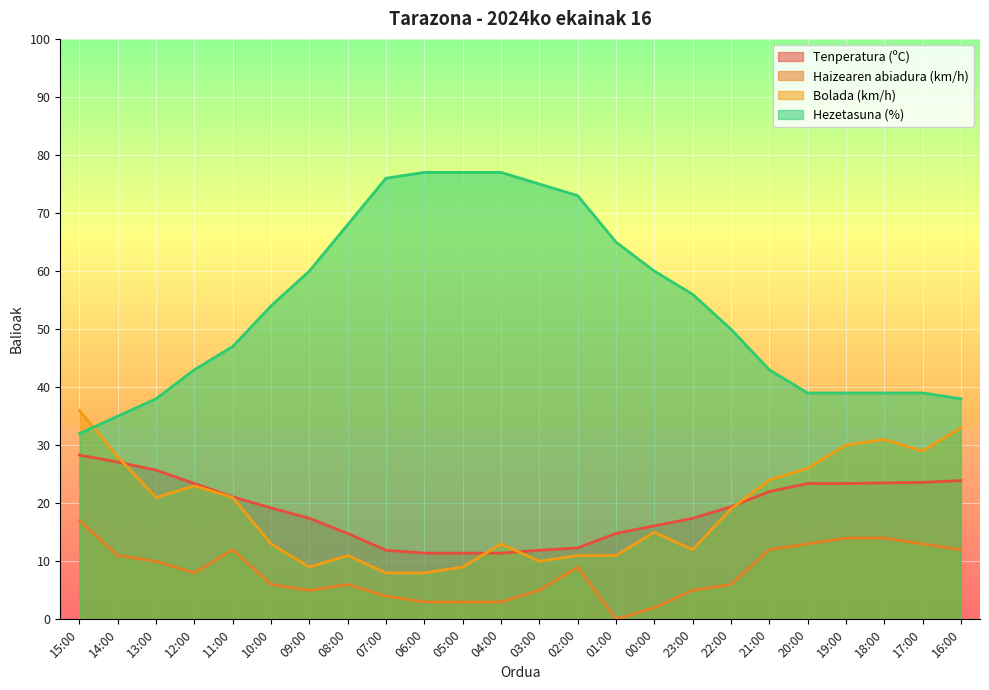

What is the total value across all series at 01:00?

90.8